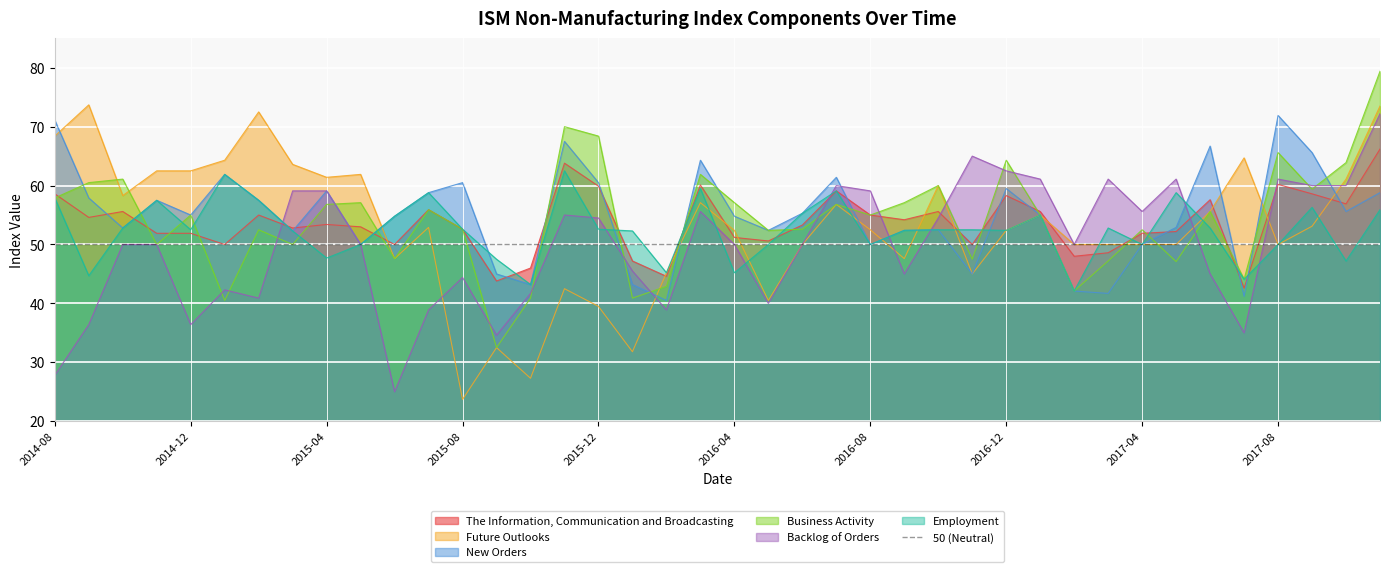

What is the value of the Employment point at the 11th from the left?

54.8